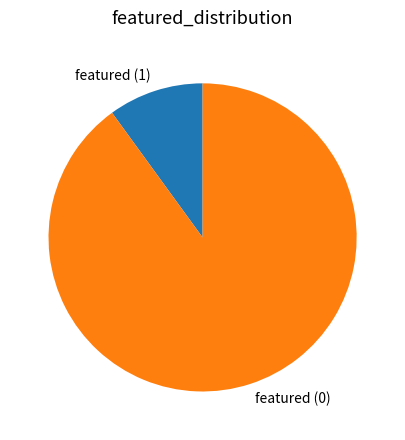

Rank the categories by value from highest to lowest.

featured (0), featured (1)